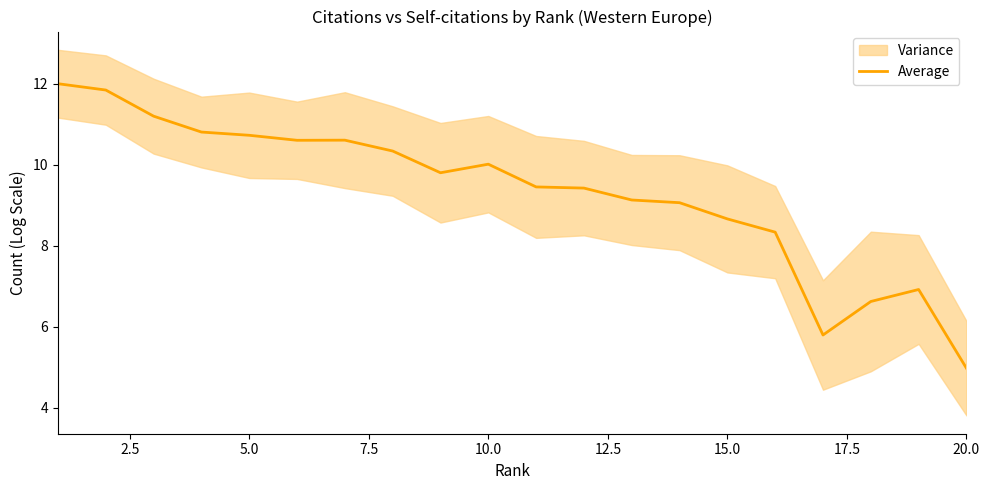

The Average series shows 2.7 at 5.0. True or false?

False